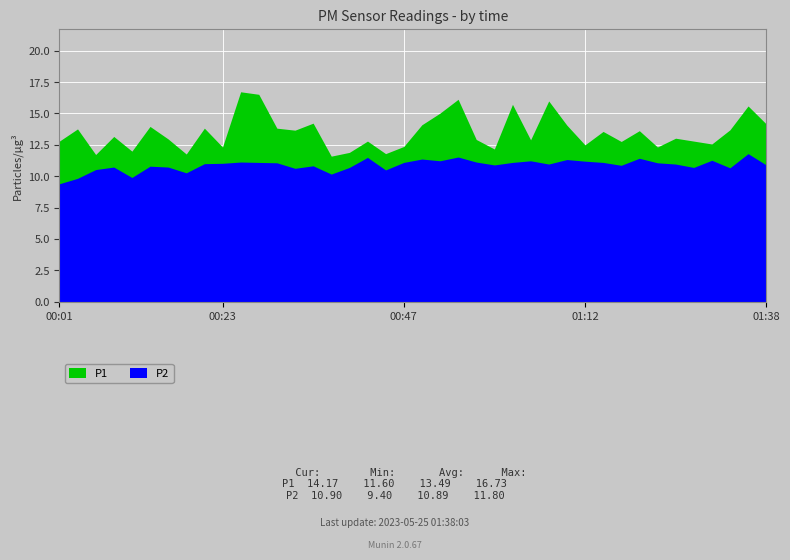

What are all the series names shown in the legend?

P1, P2